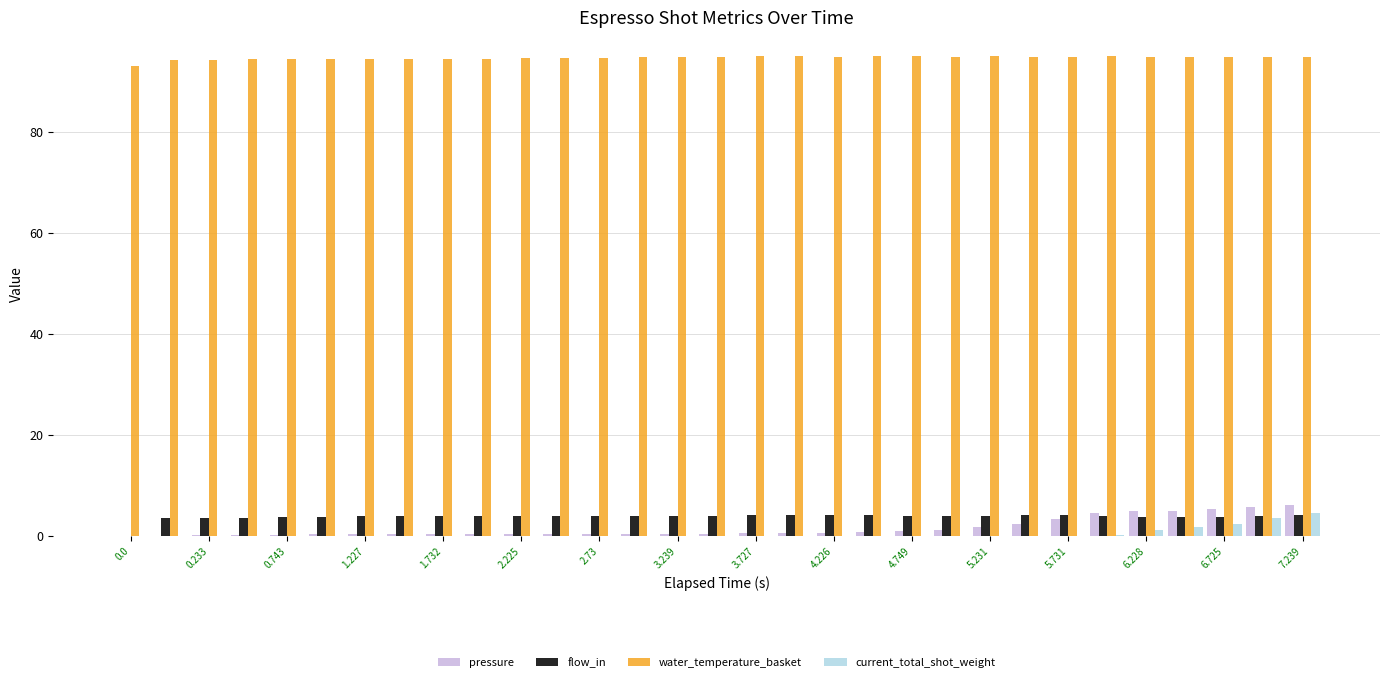

How many values in flow_in are above zero?

30